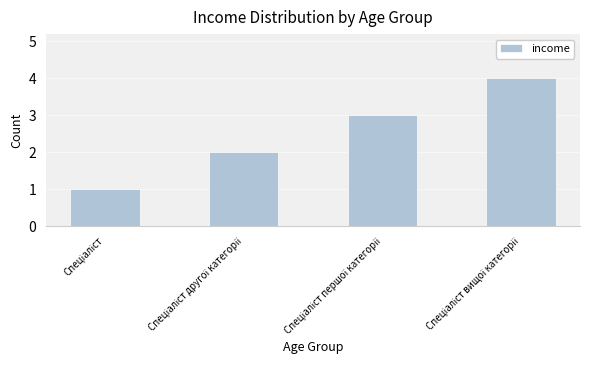

What is the minimum value shown in the chart?

1